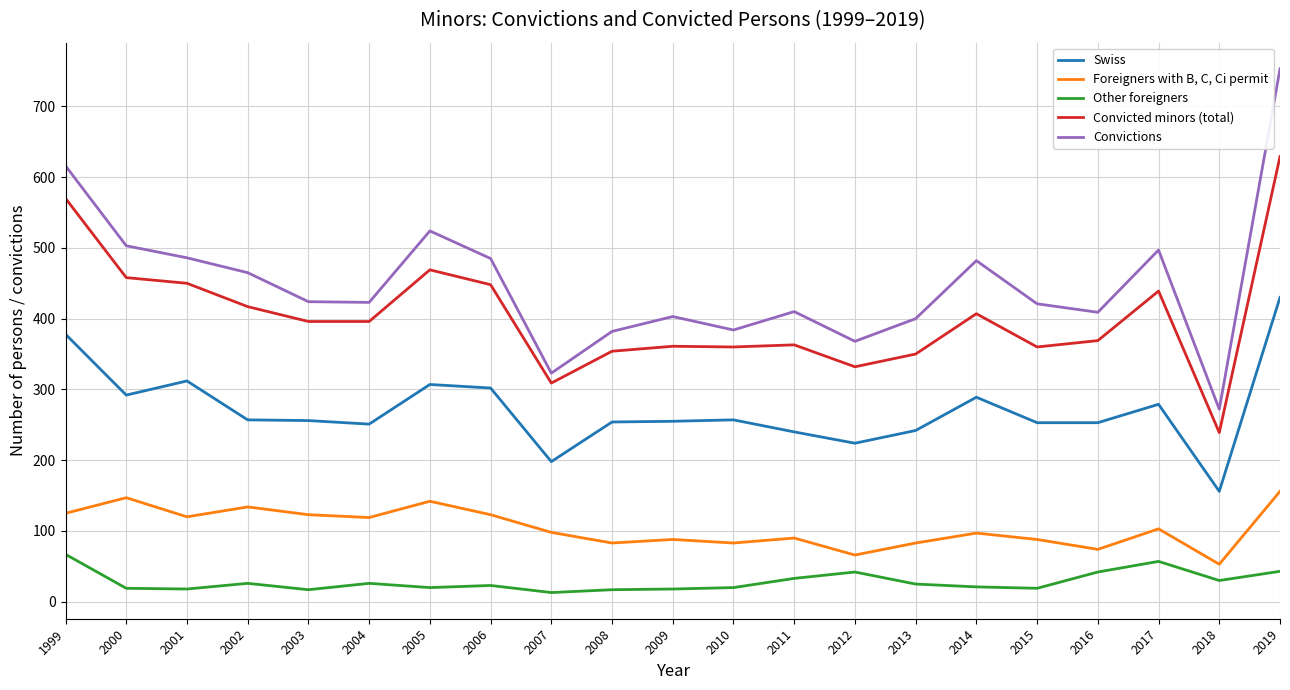

True or false: Swiss and Convicted minors (total) cross at least once.

False